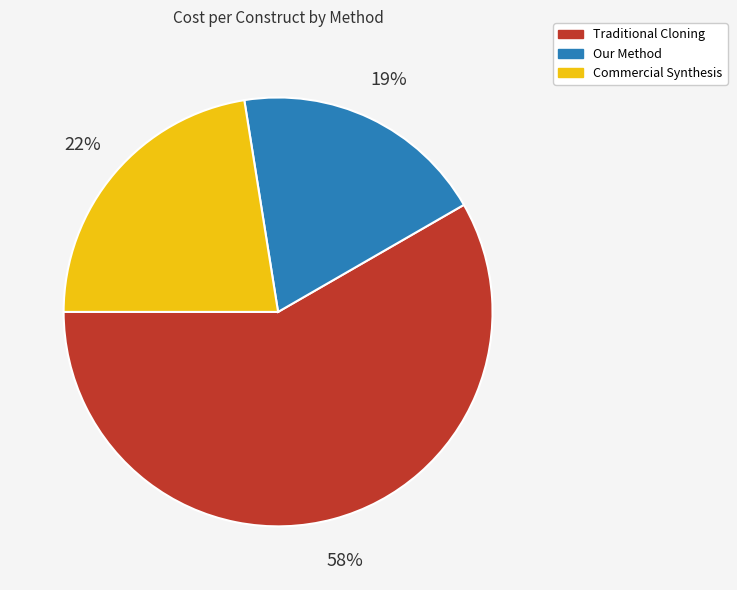

Which category accounts for the majority?

Traditional Cloning